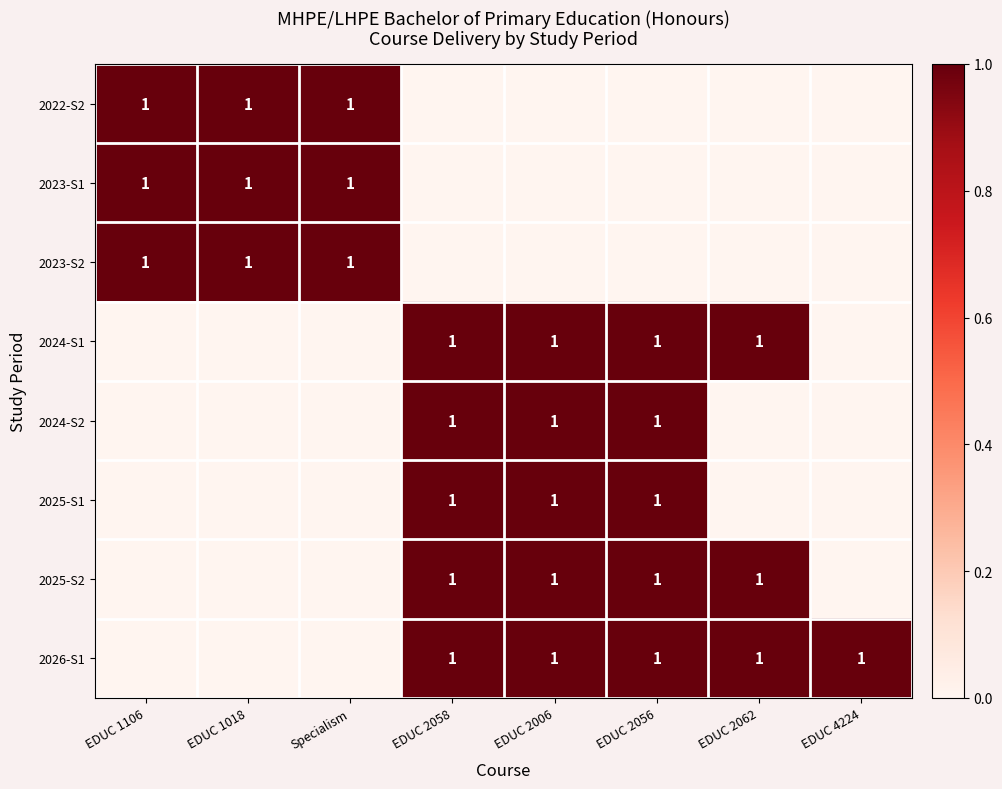

The value of 2026-S1 at EDUC 2062 is 1. True or false?

True